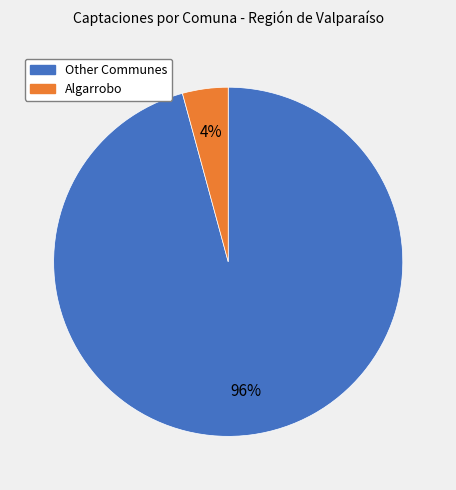

Is there any slice that represents more than half of the pie?

Yes